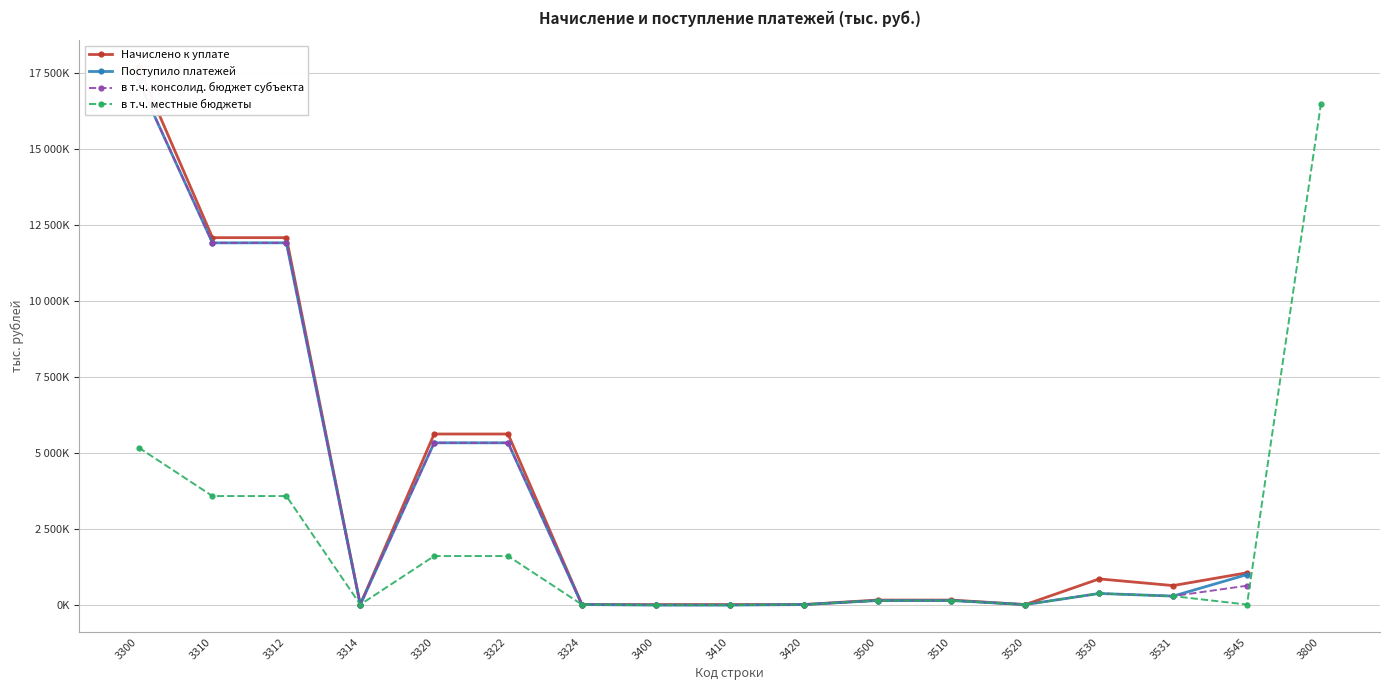

What is the spread (max minus min) of values at 3320?

4021489.0